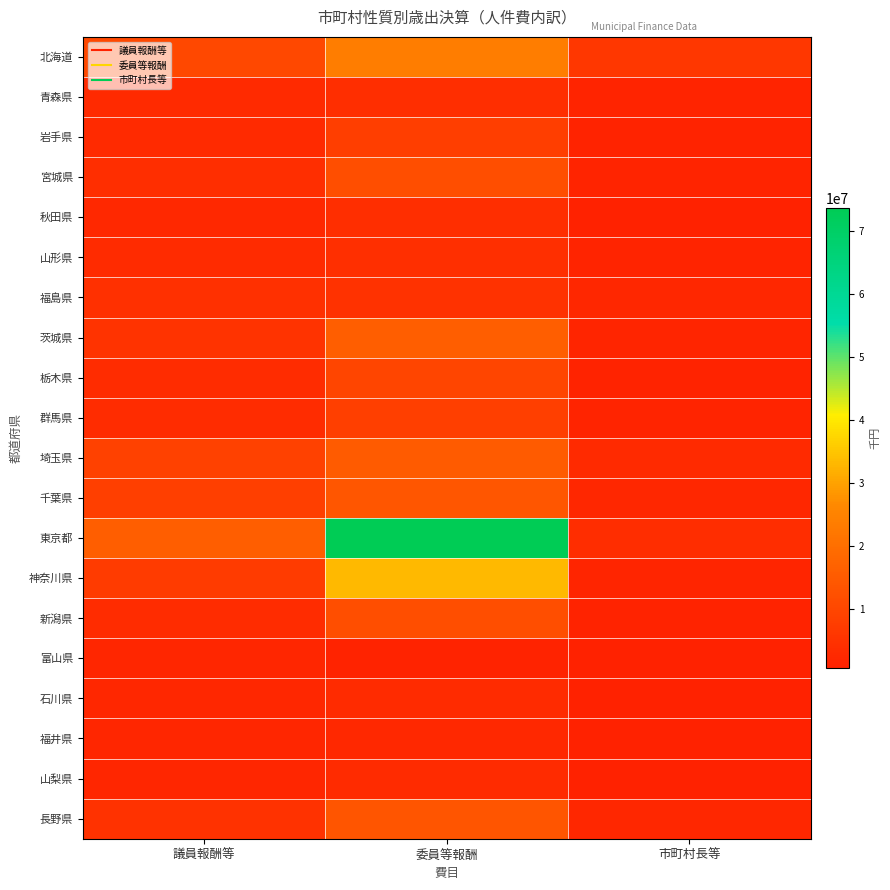

Reading right to left, transcribe all the data shown in this chart.

北海道: 市町村長等=6303477	委員等報酬=23490772	議員報酬等=10432947
青森県: 市町村長等=1192701	委員等報酬=3857927	議員報酬等=2799854
岩手県: 市町村長等=996545	委員等報酬=7741120	議員報酬等=2748635
宮城県: 市町村長等=1313269	委員等報酬=11808740	議員報酬等=3781386
秋田県: 市町村長等=786462	委員等報酬=3961403	議員報酬等=2453162
山形県: 市町村長等=1203718	委員等報酬=4243203	議員報酬等=2934588
福島県: 市町村長等=2229573	委員等報酬=4617462	議員報酬等=4518217
茨城県: 市町村長等=1519122	委員等報酬=15952224	議員報酬等=4965748
栃木県: 市町村長等=944948	委員等報酬=9645383	議員報酬等=3417938
群馬県: 市町村長等=1246022	委員等報酬=8182380	議員報酬等=3395838
埼玉県: 市町村長等=2666929	委員等報酬=15016190	議員報酬等=8790153
千葉県: 市町村長等=2120712	委員等報酬=13792061	議員報酬等=8227835
東京都: 市町村長等=3581757	委員等報酬=73683243	議員報酬等=15812739
神奈川県: 市町村長等=1729773	委員等報酬=33331621	議員報酬等=7077682
新潟県: 市町村長等=1025590	委員等報酬=11987956	議員報酬等=3279607
富山県: 市町村長等=599432	委員等報酬=976195	議員報酬等=1832070
石川県: 市町村長等=721558	委員等報酬=2917333	議員報酬等=2092161
福井県: 市町村長等=612209	委員等報酬=2375117	議員報酬等=1855629
山梨県: 市町村長等=822320	委員等報酬=3167222	議員報酬等=1987889
長野県: 市町村長等=2310574	委員等報酬=13696155	議員報酬等=4715231